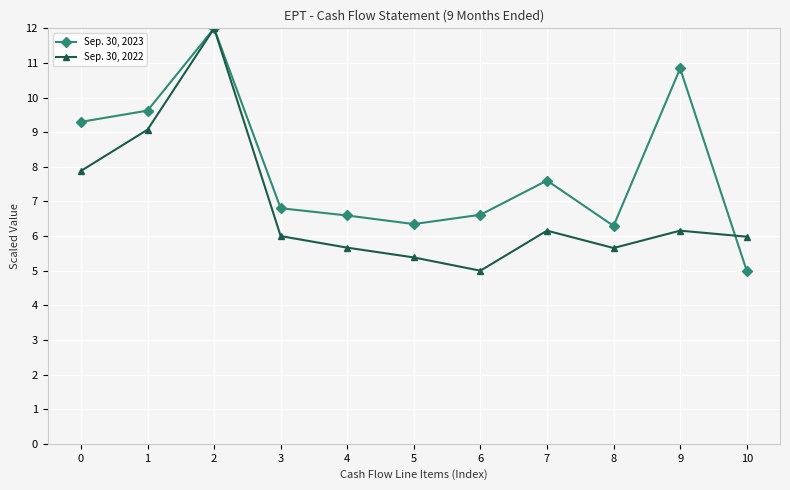

Rank the series at 7 from lowest to highest value.

Sep. 30, 2022, Sep. 30, 2023